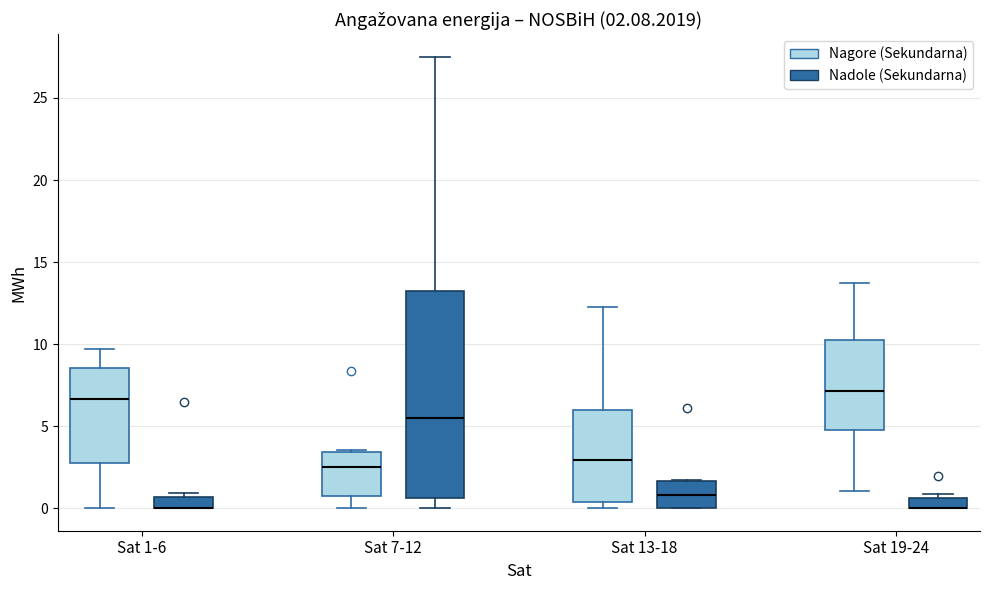

Which box is the tallest, from its lower edge to its upper edge?

Sat 7-12 (Nadole (Sekundarna))